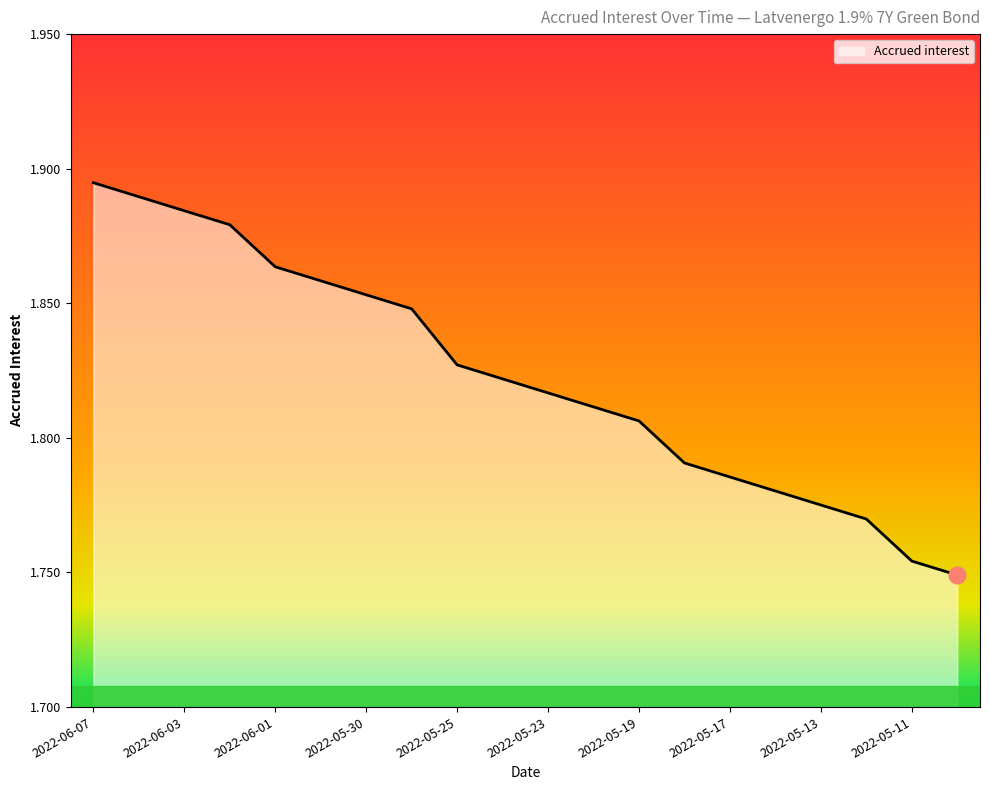

List the labels in order of value, smallest first.

2022-05-10, 2022-05-11, 2022-05-12, 2022-05-13, 2022-05-16, 2022-05-17, 2022-05-18, 2022-05-19, 2022-05-20, 2022-05-23, 2022-05-24, 2022-05-25, 2022-05-27, 2022-05-30, 2022-05-31, 2022-06-01, 2022-06-02, 2022-06-03, 2022-06-06, 2022-06-07